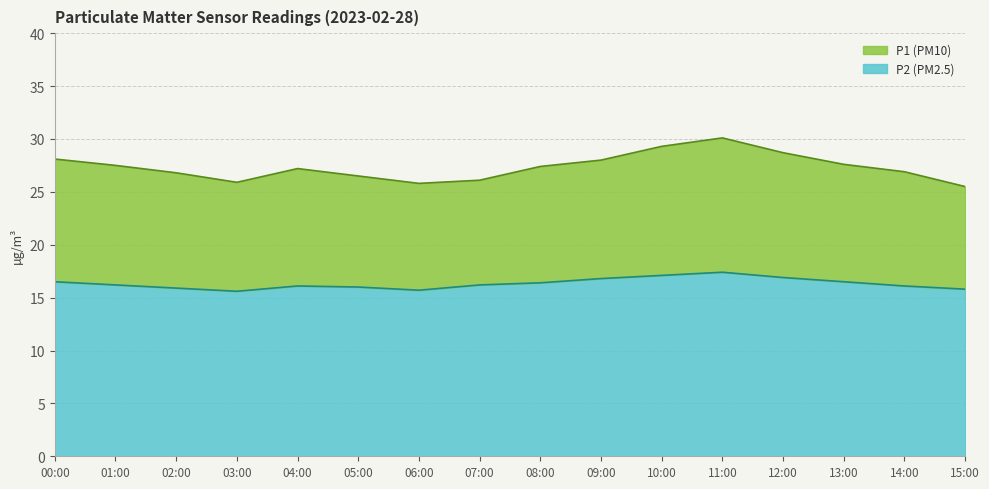

Is the value of P2 at 03:00 greater than the value of P1 at 12:00?

No